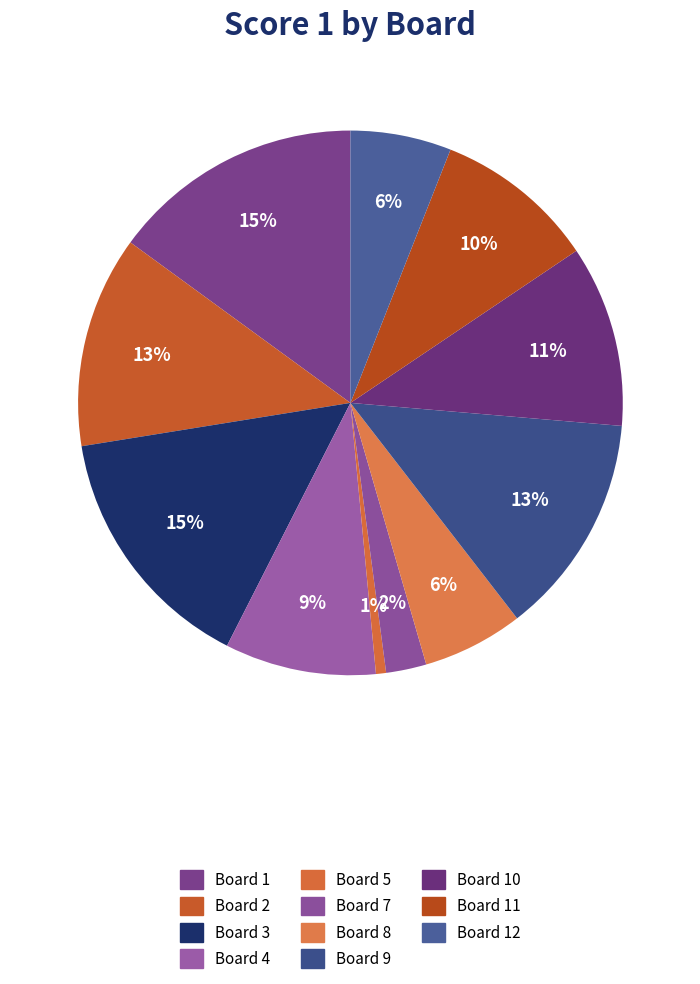

Is there any slice that represents more than half of the pie?

No